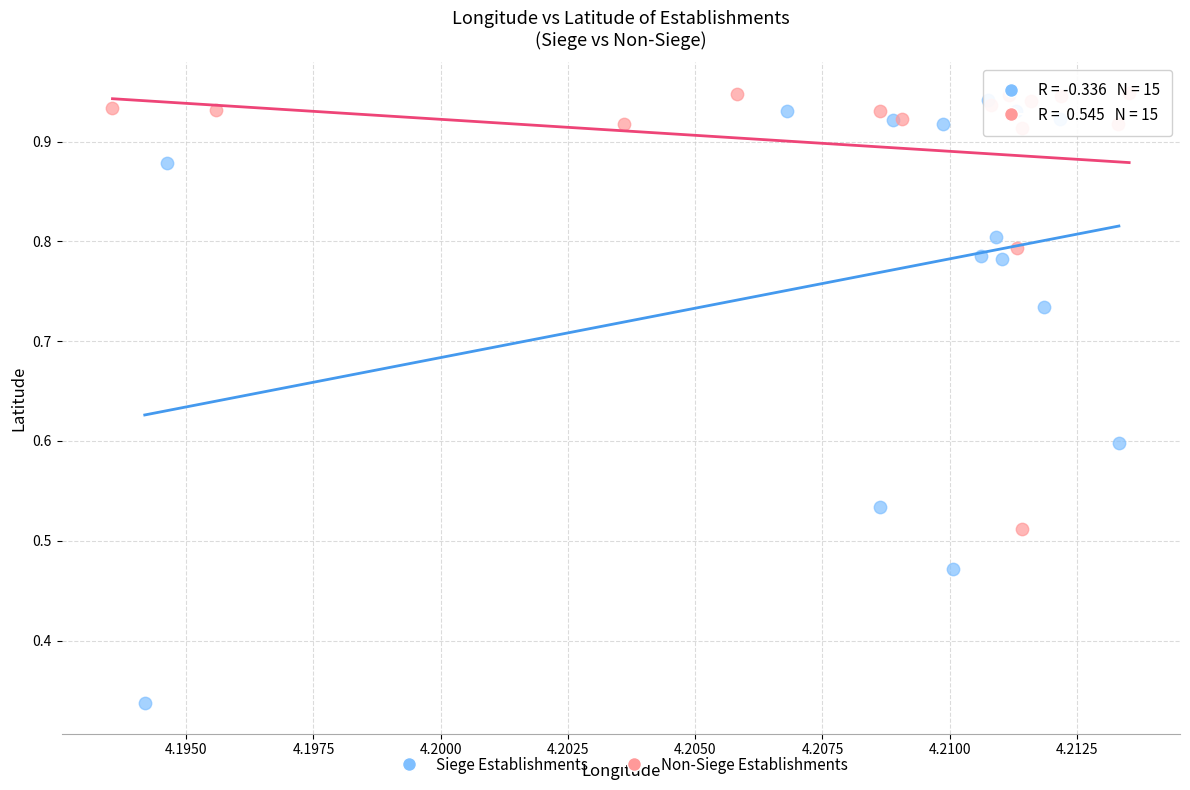

Which series has the largest Y range (max minus min)?

Siege Establishments